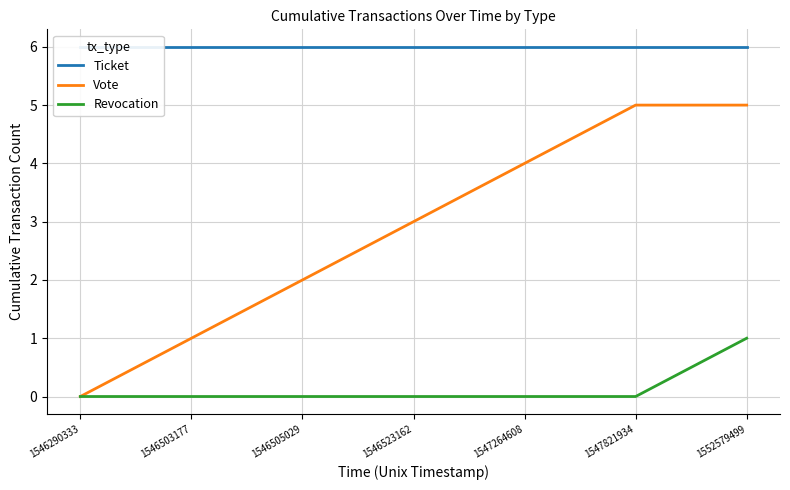

Is the value of Vote at 1547264608 greater than the value of Ticket at 1547264608?

No